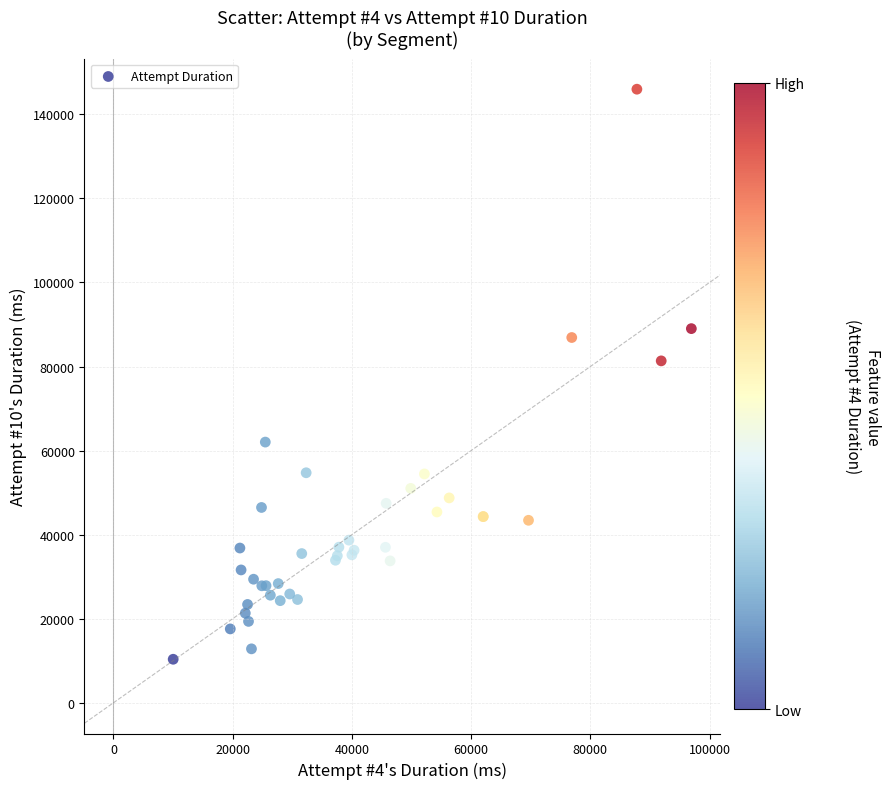

What Y value in the scatter plot is closest to 78173?

81350